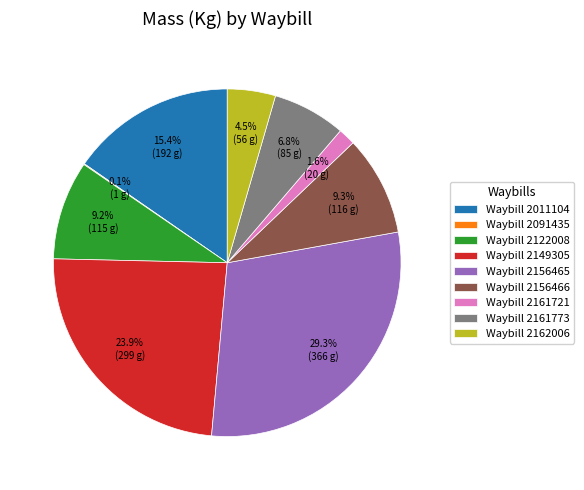

Which slice is the largest?

Waybill 2156465